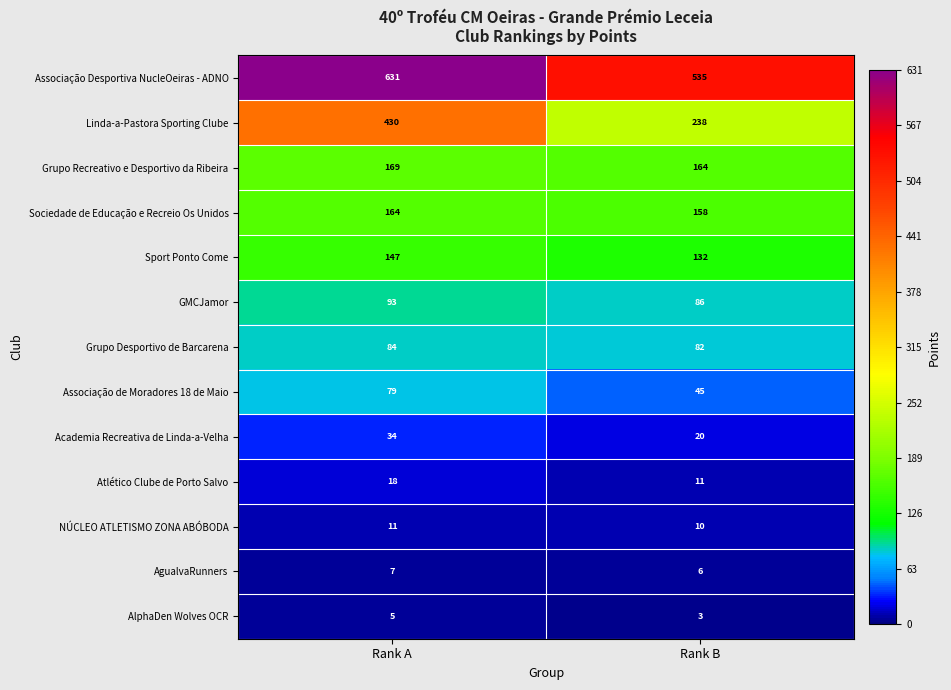

Count the number of data series in this chart.

13